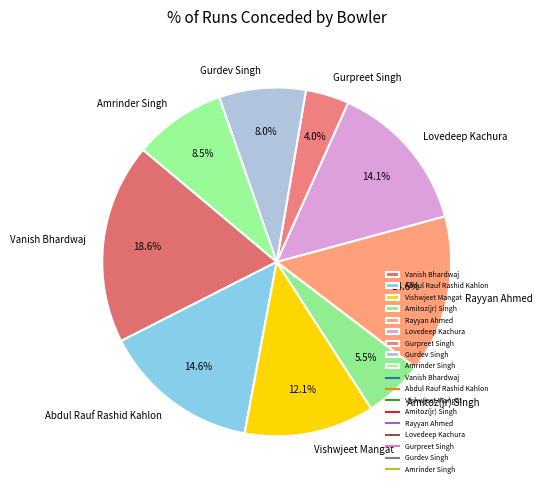

To the nearest percent, what percentage of the pie is Gurdev Singh?

8%